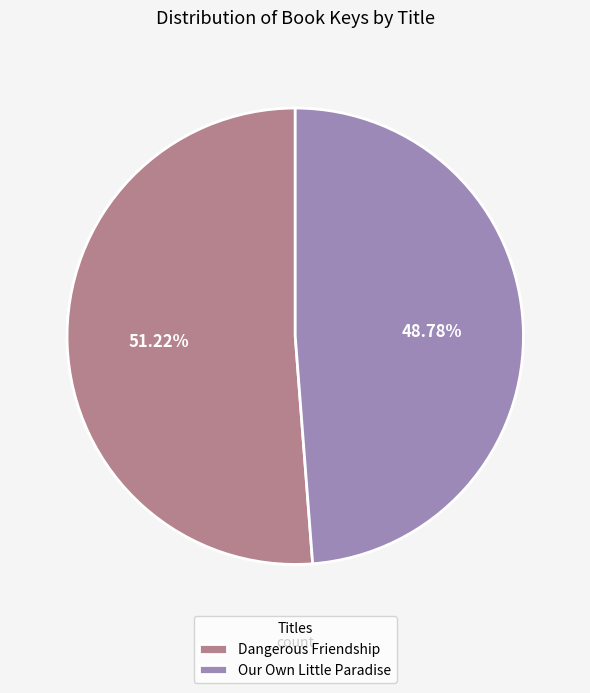

Rank the categories by value from highest to lowest.

Dangerous Friendship, Our Own Little Paradise